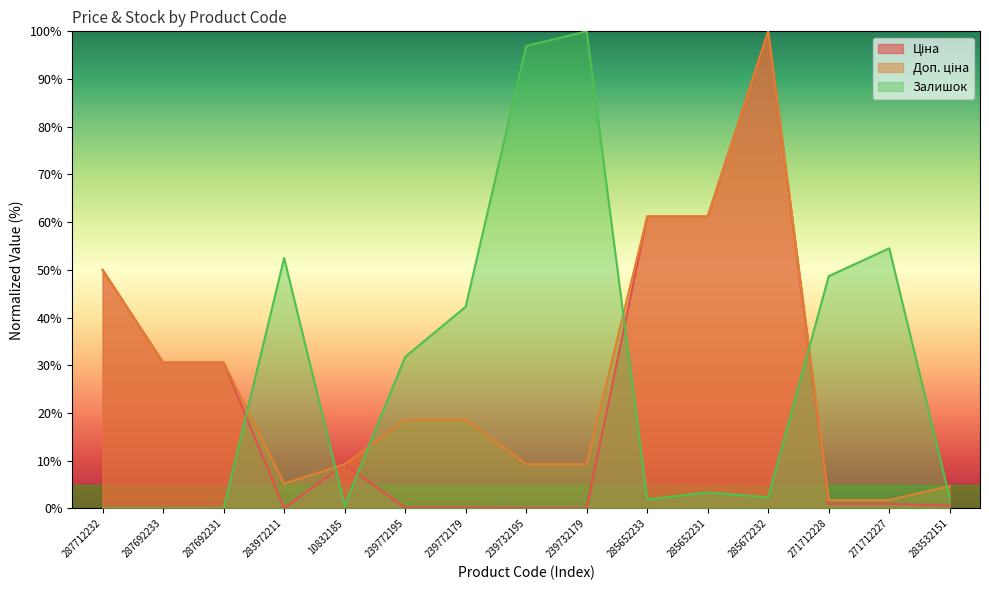

What are all the series names shown in the legend?

Ціна, Доп. ціна, Залишок